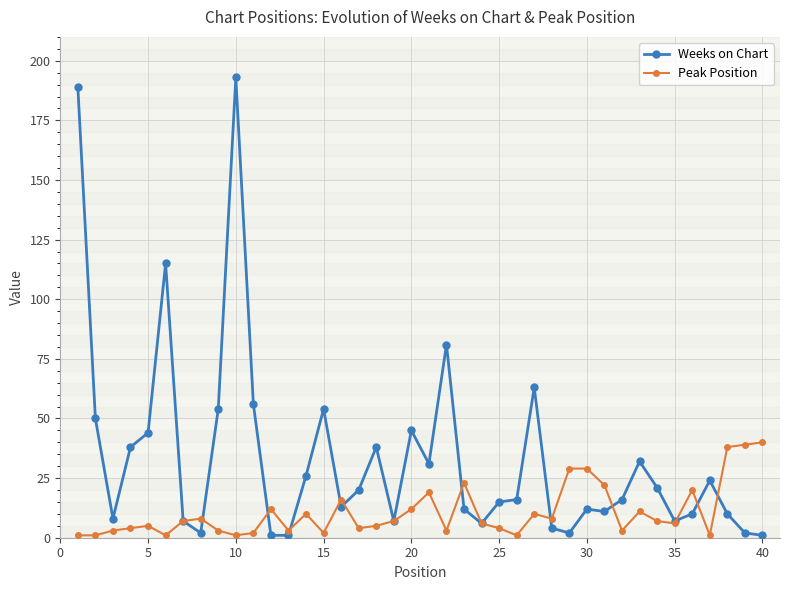

Does the chart have visible grid lines?

Yes